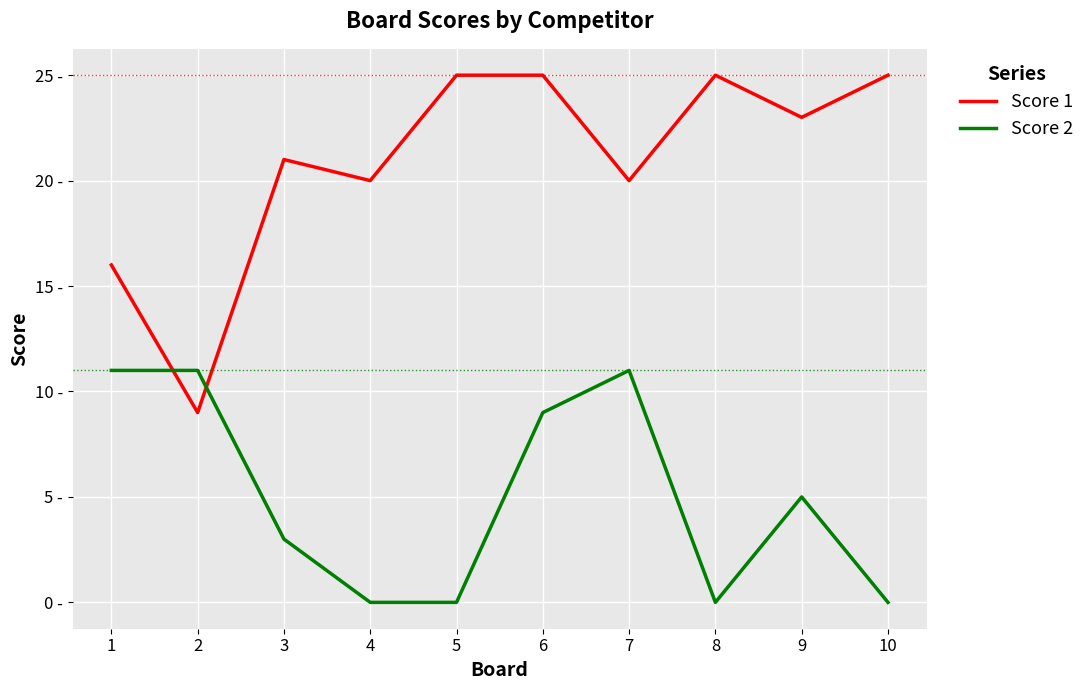

Between 7 and 10, which series saw the biggest shift?

Score 2